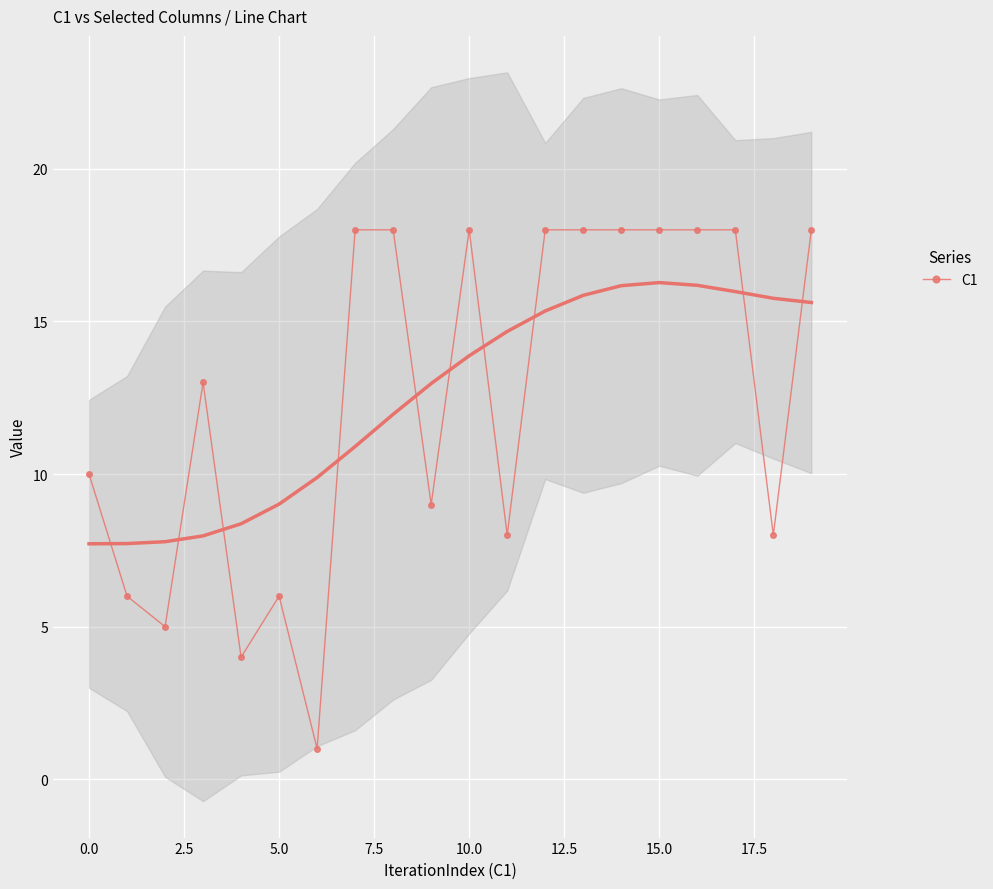

The C1 series shows 10 at 0.0. True or false?

True